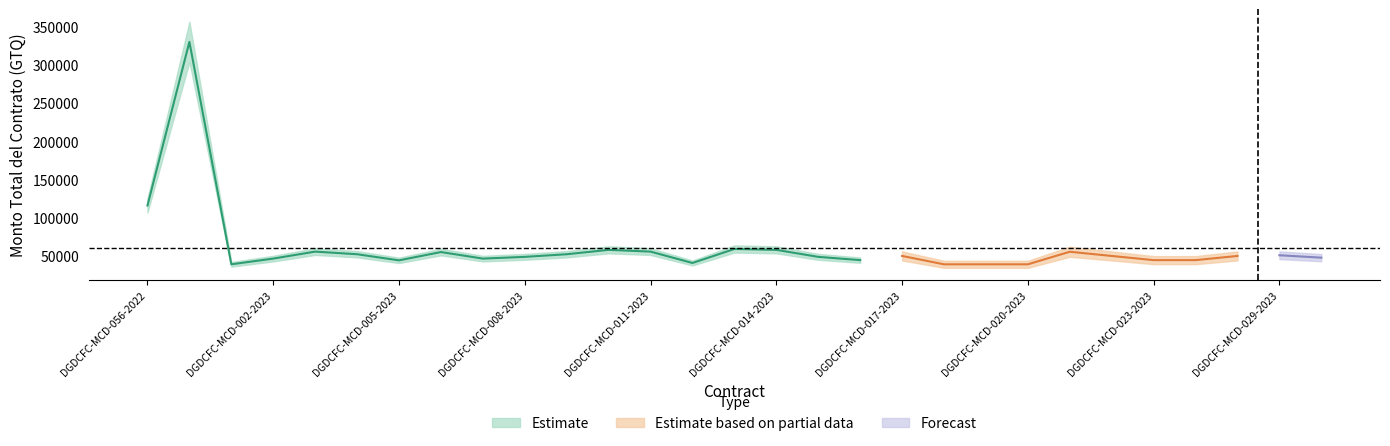

The value at DGDCFC-MCD-019-2023 is 38500. True or false?

True